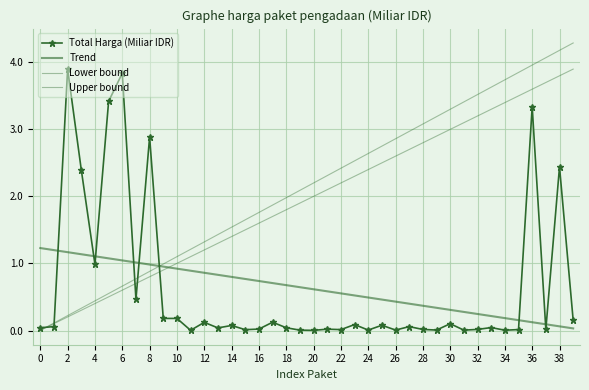

At how many categories does at least one series exceed 0?

40